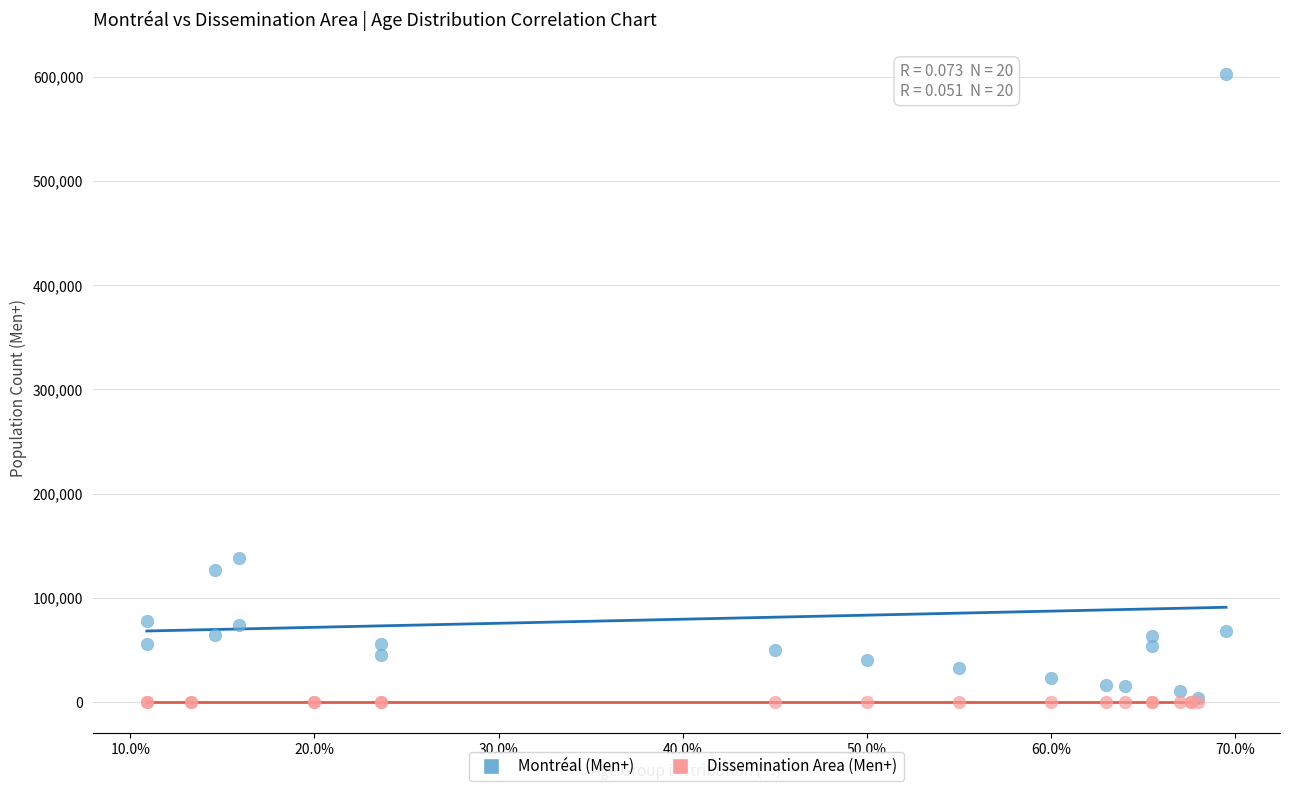

Which series has the widest spread of Y values?

Montréal (Men+)